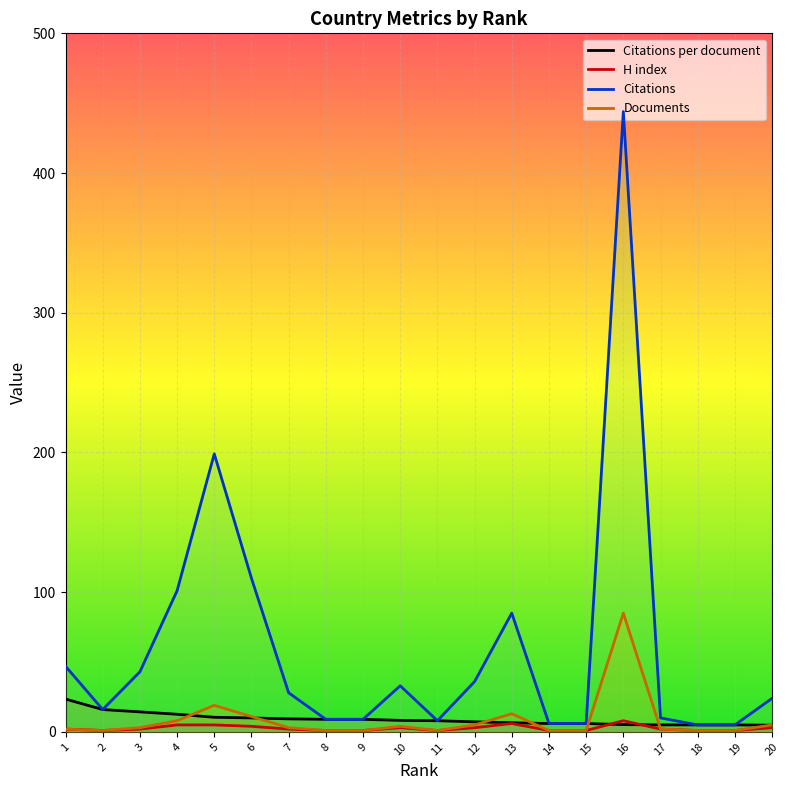

Reading left to right, transcribe all the data shown in this chart.

Citations per document: 1=23.5	2=16.0	3=14.3	4=12.6	5=10.5	6=10.0	7=9.3	8=9.0	9=9.0	10=8.2	11=8.0	12=7.2	13=6.5	14=6.0	15=6.0	16=5.2	17=5.0	18=5.0	19=5.0	20=4.8
H index: 1=2.0	2=1.0	3=2.0	4=5.0	5=5.0	6=4.0	7=2.0	8=1.0	9=1.0	10=3.0	11=1.0	12=3.0	13=6.0	14=1.0	15=1.0	16=8.0	17=2.0	18=1.0	19=1.0	20=3.0
Citations: 1=47.0	2=16.0	3=43.0	4=101.0	5=199.0	6=110.0	7=28.0	8=9.0	9=9.0	10=33.0	11=8.0	12=36.0	13=85.0	14=6.0	15=6.0	16=444.0	17=10.0	18=5.0	19=5.0	20=24.0
Documents: 1=2.0	2=1.0	3=3.0	4=8.0	5=19.0	6=11.0	7=3.0	8=1.0	9=1.0	10=4.0	11=1.0	12=5.0	13=13.0	14=1.0	15=1.0	16=85.0	17=2.0	18=1.0	19=1.0	20=5.0